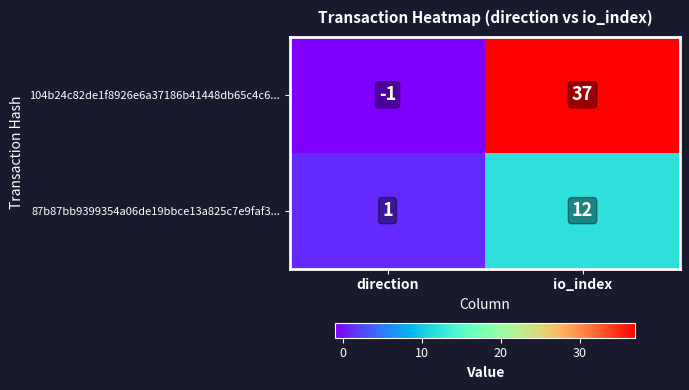

Where is 87b87bb9399354a06de19bbce13a825c7e9faf3... nearest to the value 6?

direction